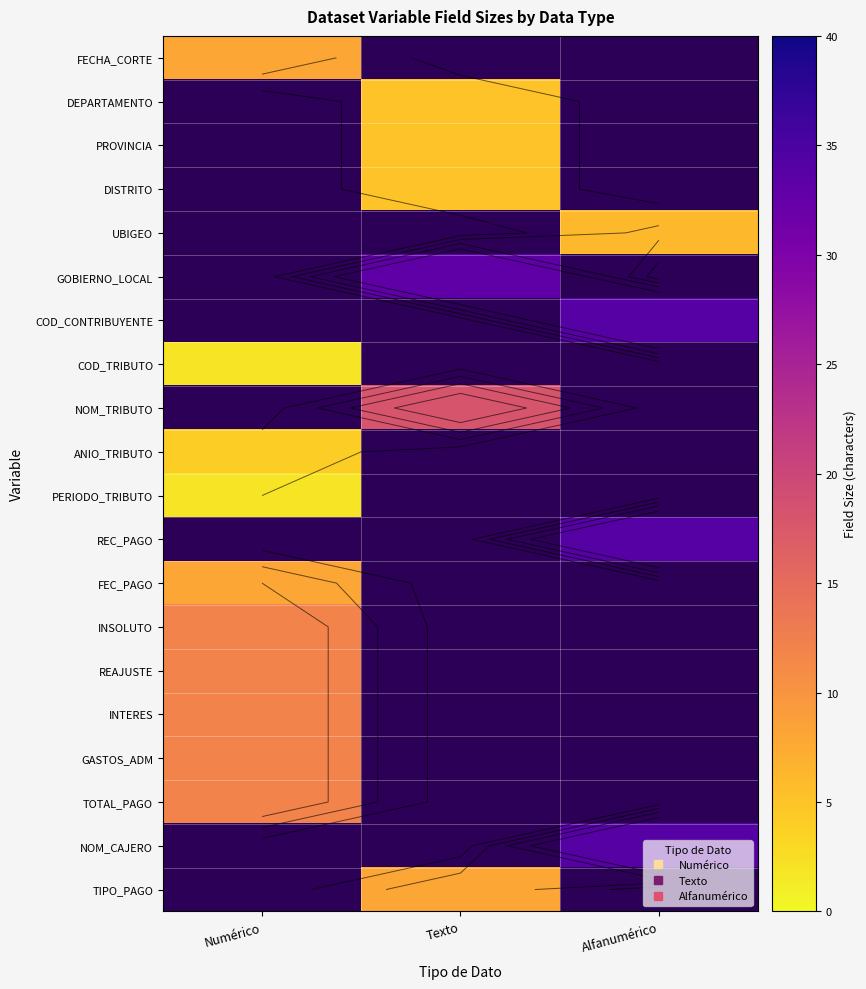

Is the value of UBIGEO at Alfanumérico greater than the value of PERIODO_TRIBUTO at Numérico?

Yes